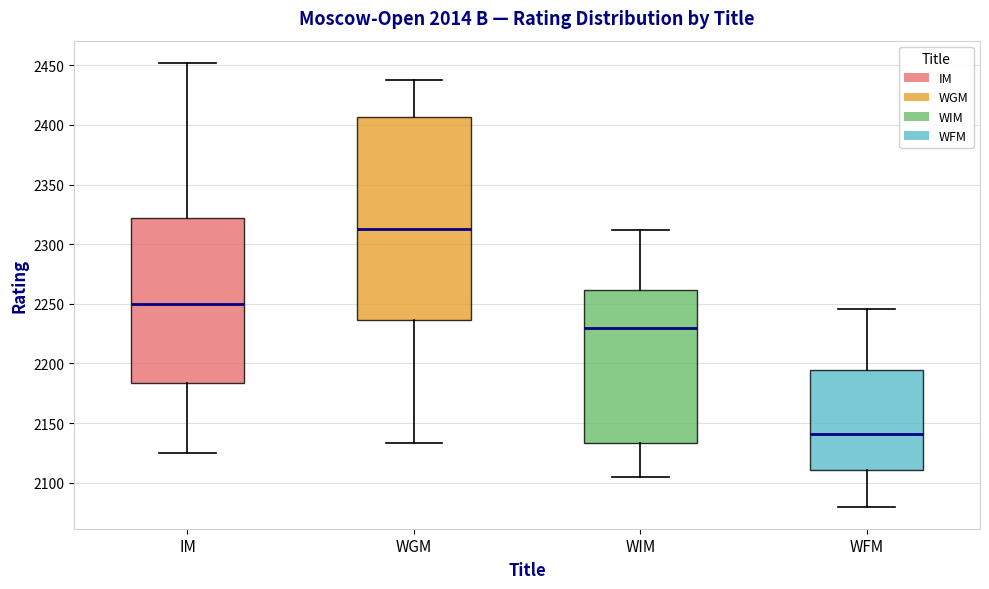

Which box has the highest median line?

WGM